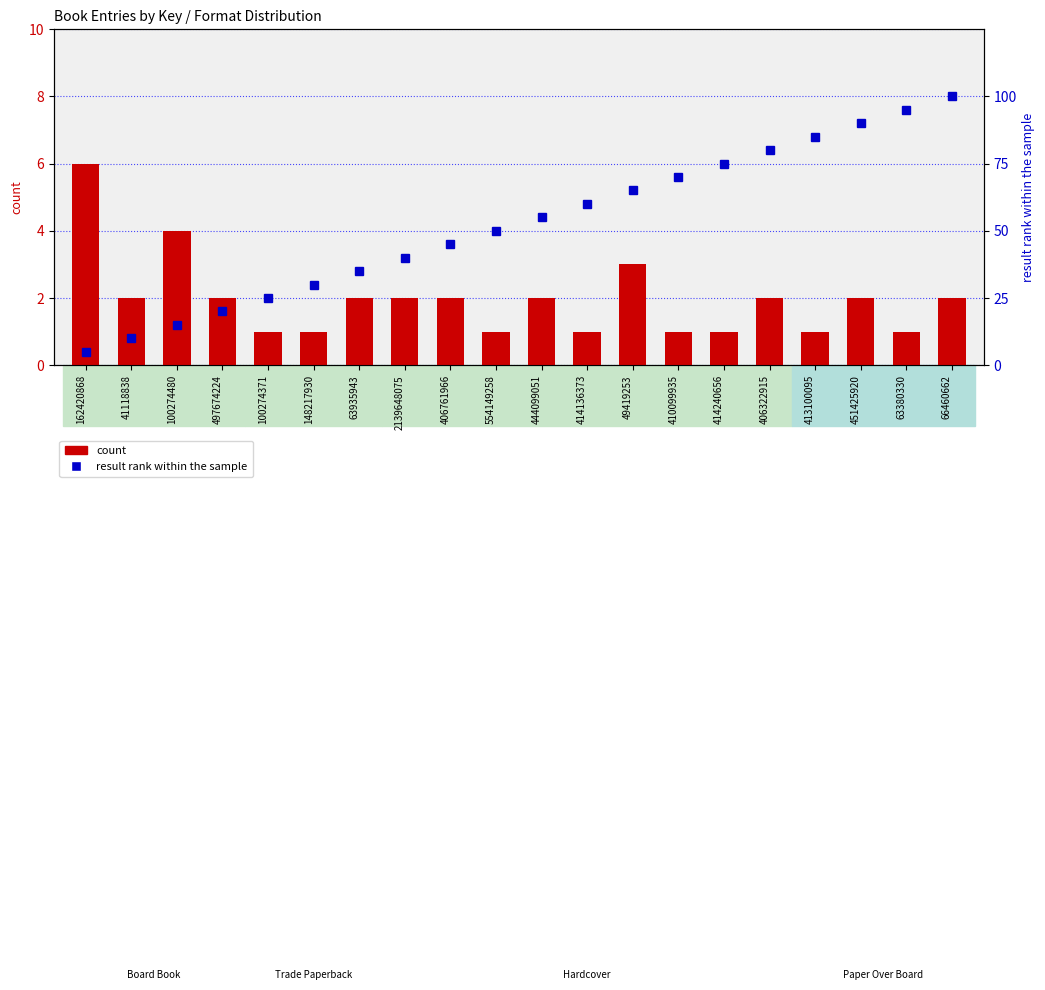

Between 444099051 and 410099935, which is larger?

444099051